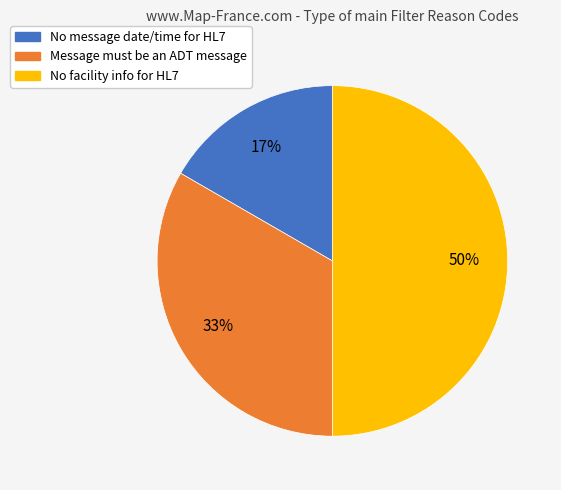

Is the sum of No facility info for HL7 and No message date/time for HL7 greater than half?

Yes